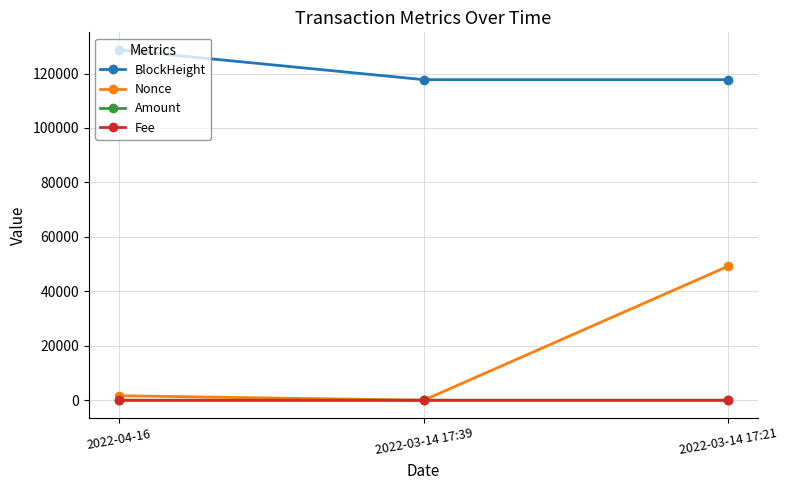

At which category does the chart reach its peak across all series?

2022-04-16